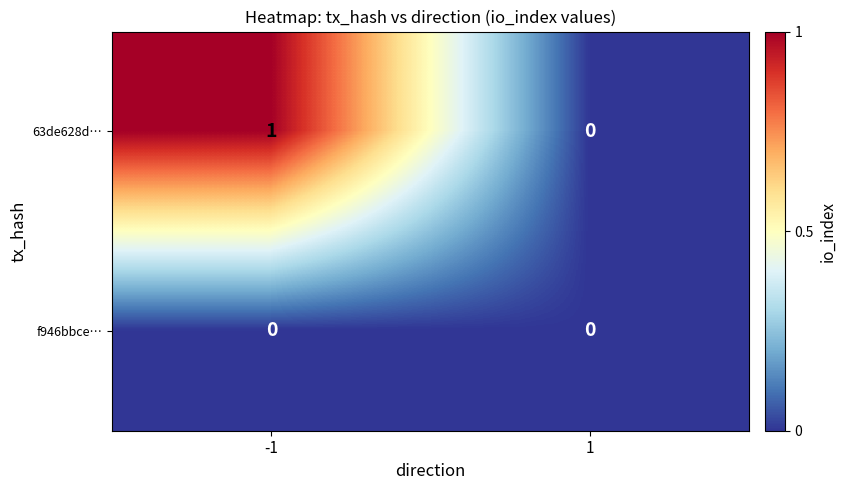

How many series are shown in this chart?

2